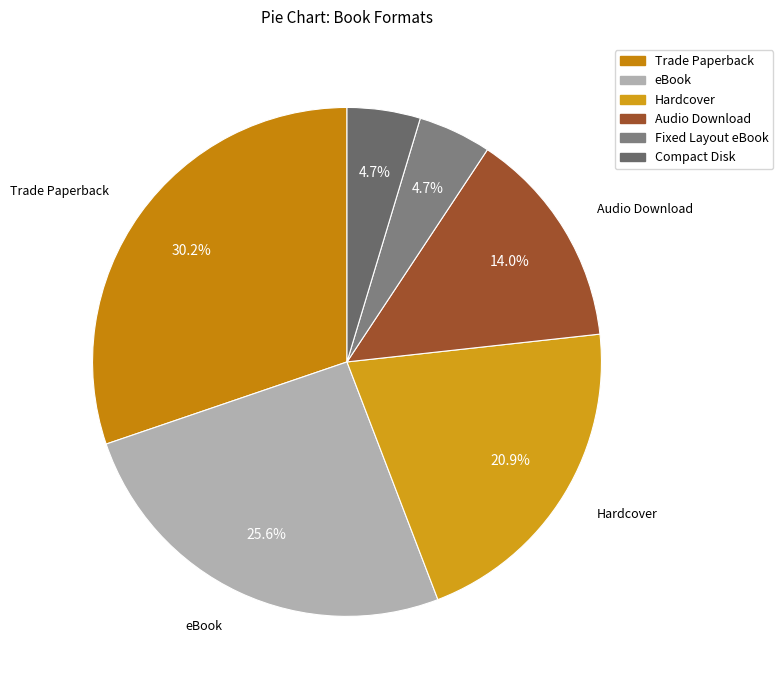

To the nearest percent, what is the average slice percentage?

17%